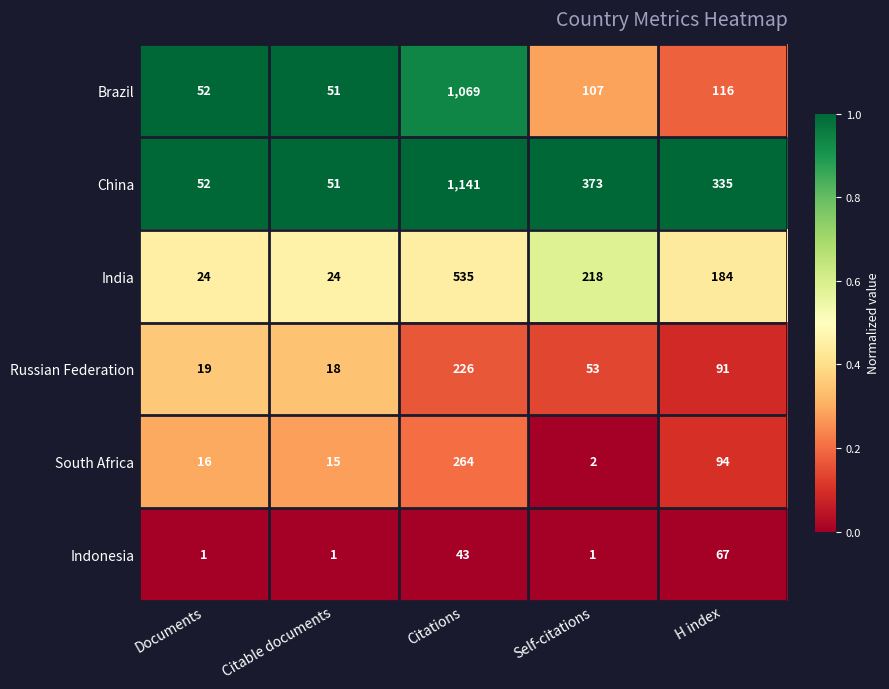

Which series changed the most between Citable documents and Citations?

China